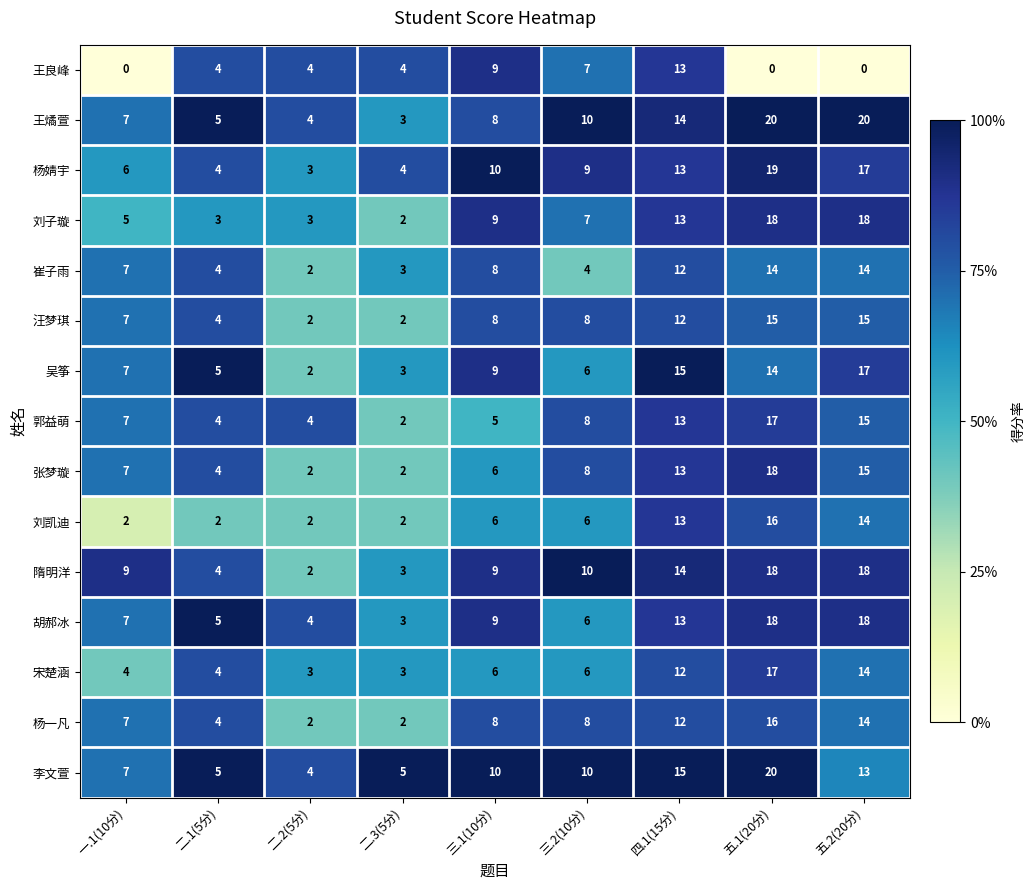

What is the difference between the second highest and second lowest values in the 李文萱 series?

10